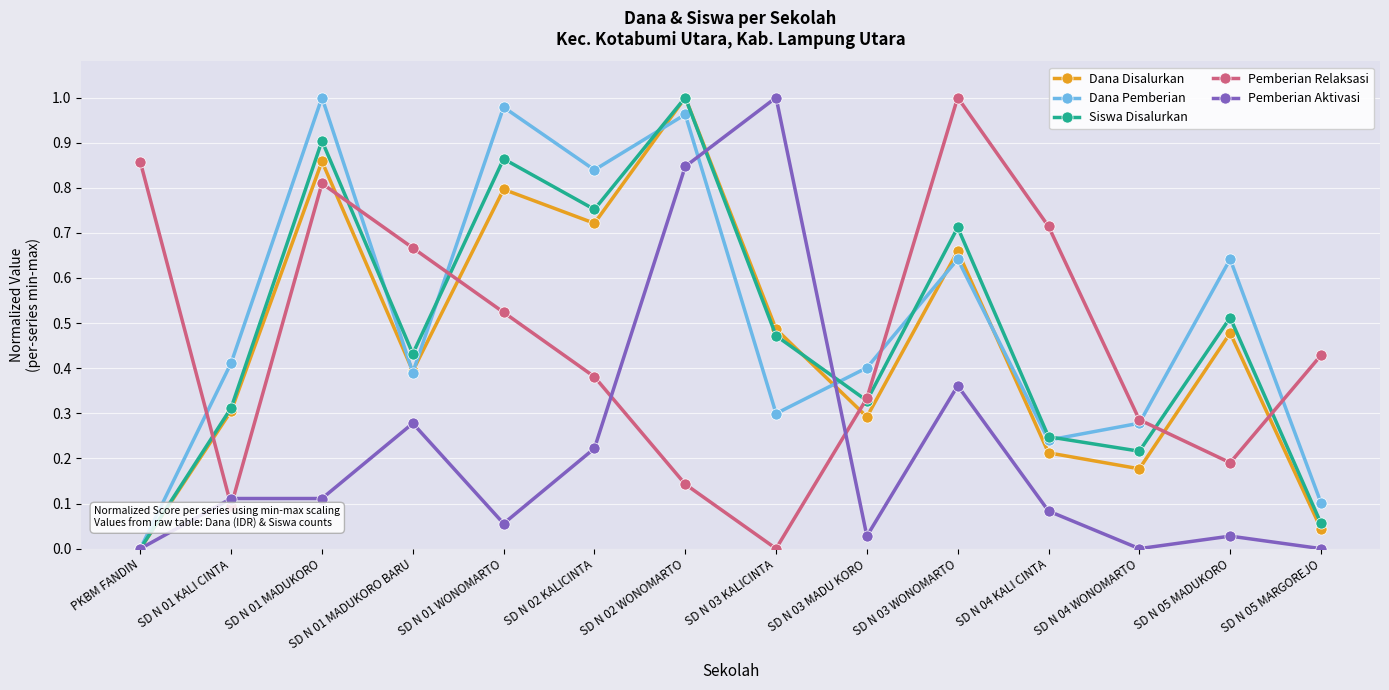

At which category is the sum across all series the highest?

SD N 02 WONOMARTO